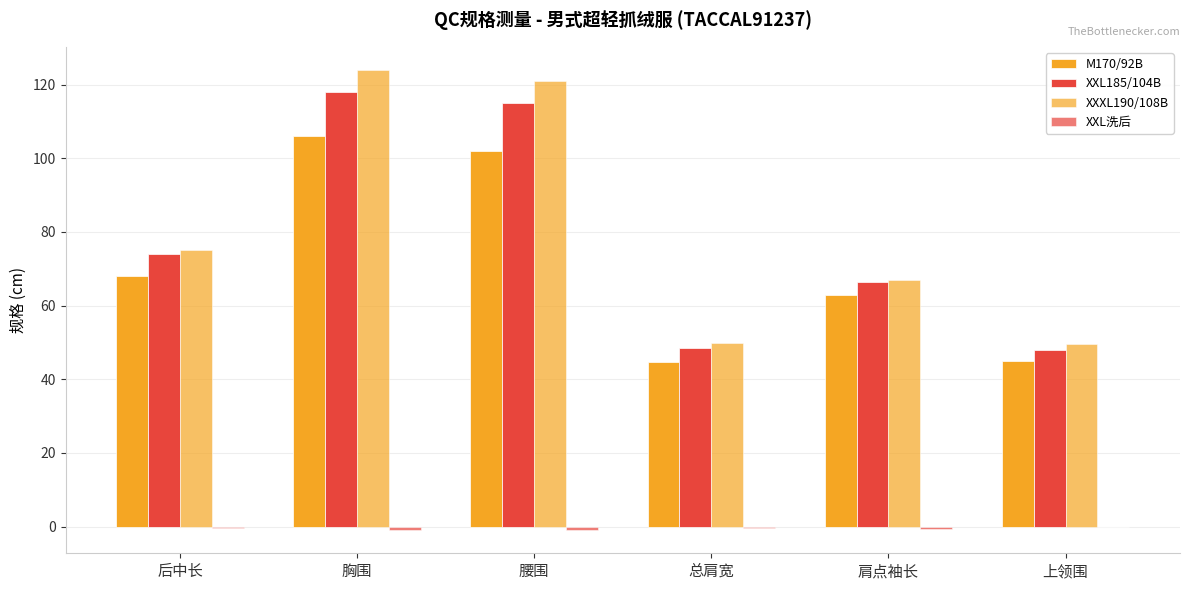

How many distinct data groups are displayed?

4